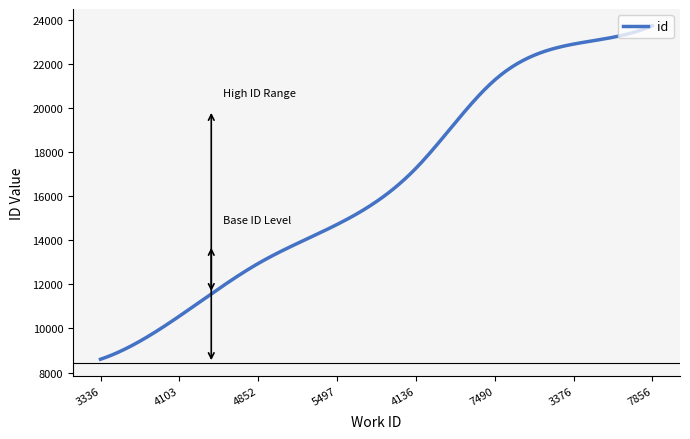

How many series are shown in this chart?

1